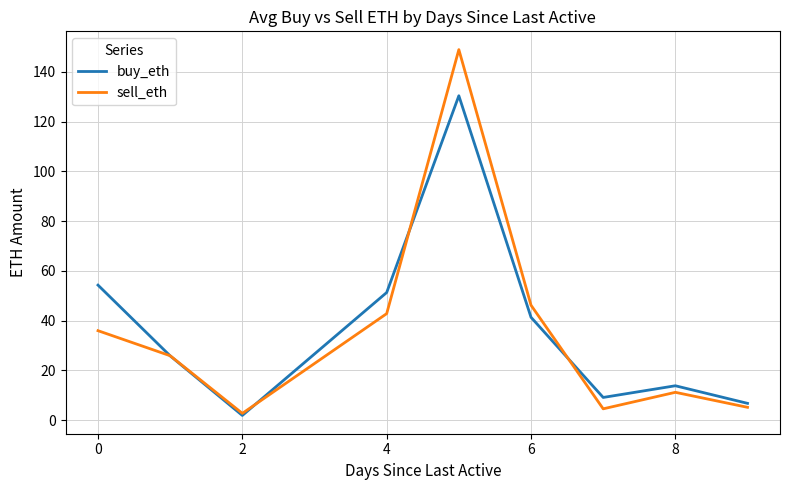

In buy_eth, how many points are lower than both neighbors (excluding endpoints)?

2